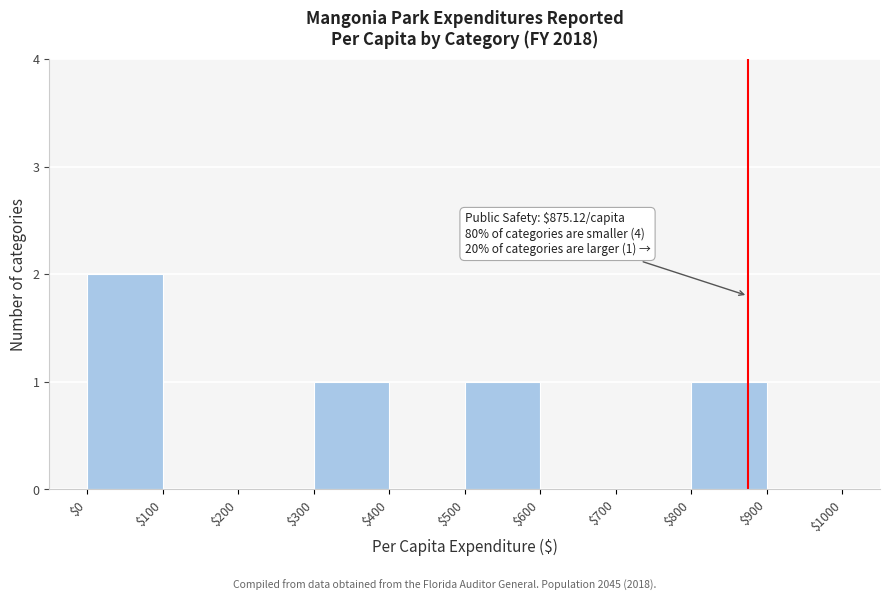

Which range on the x-axis has the tallest bar?

$0 to $100